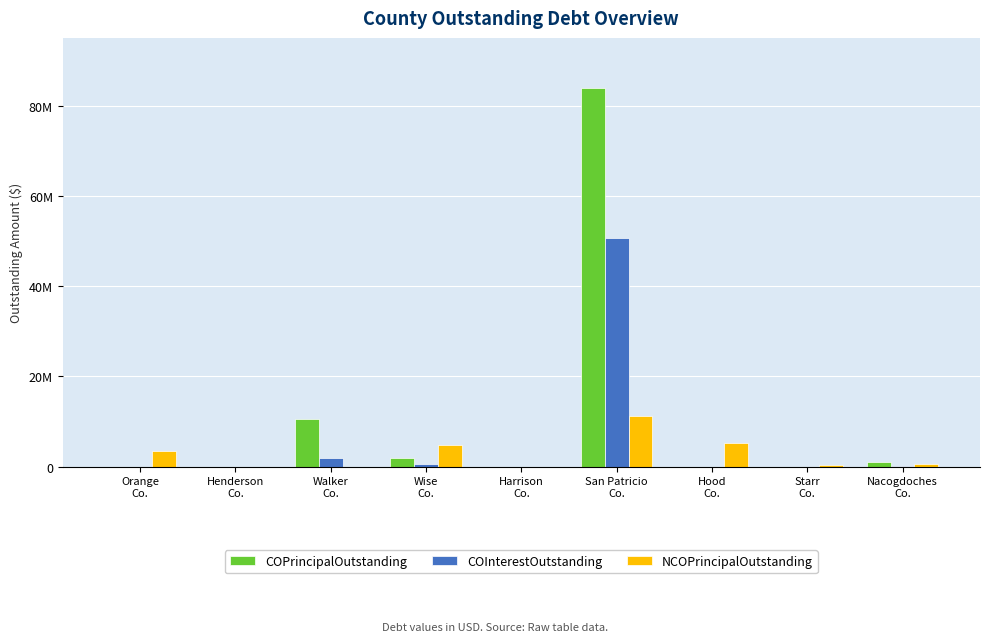

Reading left to right, extract all data points from this chart.

COPrincipalOutstanding: Orange
Co.=0.0	Henderson
Co.=0.0	Walker
Co.=10480000.0	Wise
Co.=1880000.0	Harrison
Co.=0.0	San Patricio
Co.=83995000.0	Hood
Co.=0.0	Starr
Co.=0.0	Nacogdoches
Co.=915000.0
COInterestOutstanding: Orange
Co.=0.0	Henderson
Co.=0.0	Walker
Co.=1898527.5	Wise
Co.=487200.0	Harrison
Co.=0.0	San Patricio
Co.=50596150.0	Hood
Co.=0.0	Starr
Co.=0.0	Nacogdoches
Co.=72705.0
NCOPrincipalOutstanding: Orange
Co.=3415000.0	Henderson
Co.=0.0	Walker
Co.=0.0	Wise
Co.=4690000.0	Harrison
Co.=0.0	San Patricio
Co.=11195000.0	Hood
Co.=5160000.0	Starr
Co.=333333.4	Nacogdoches
Co.=540000.0